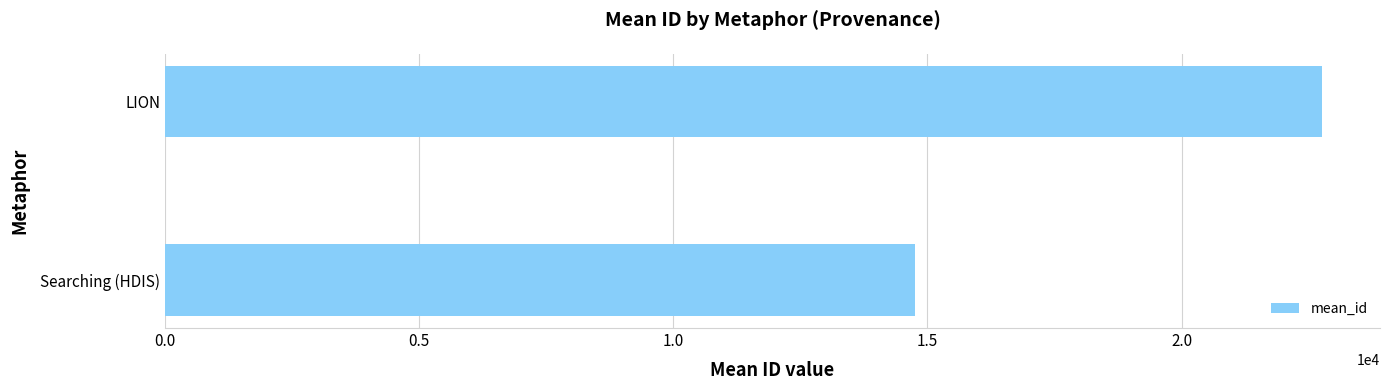

What is the approximate value at LION?

22766.5